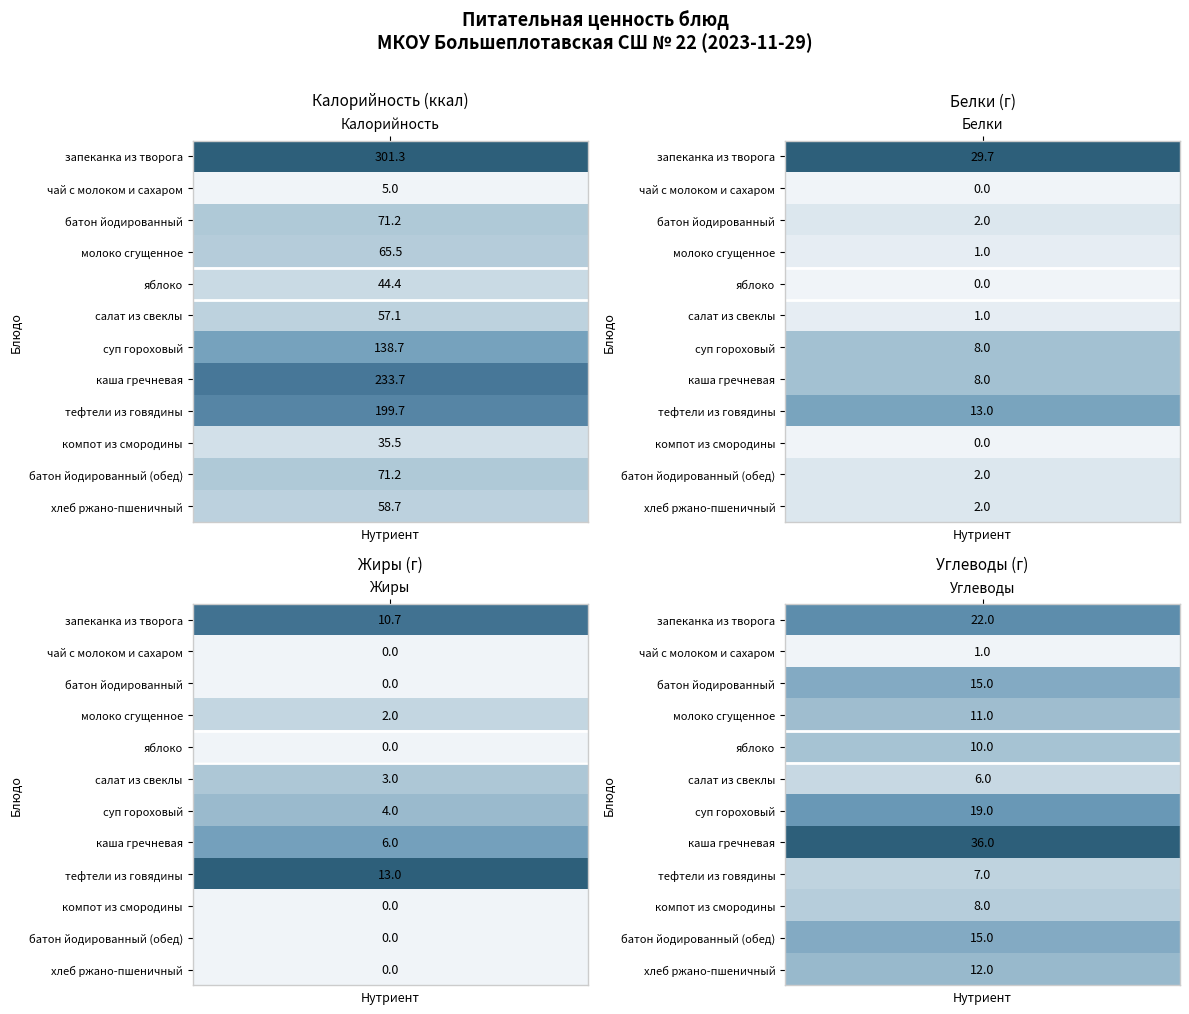

How many values in the тефтели из говядины series are below 13?

1